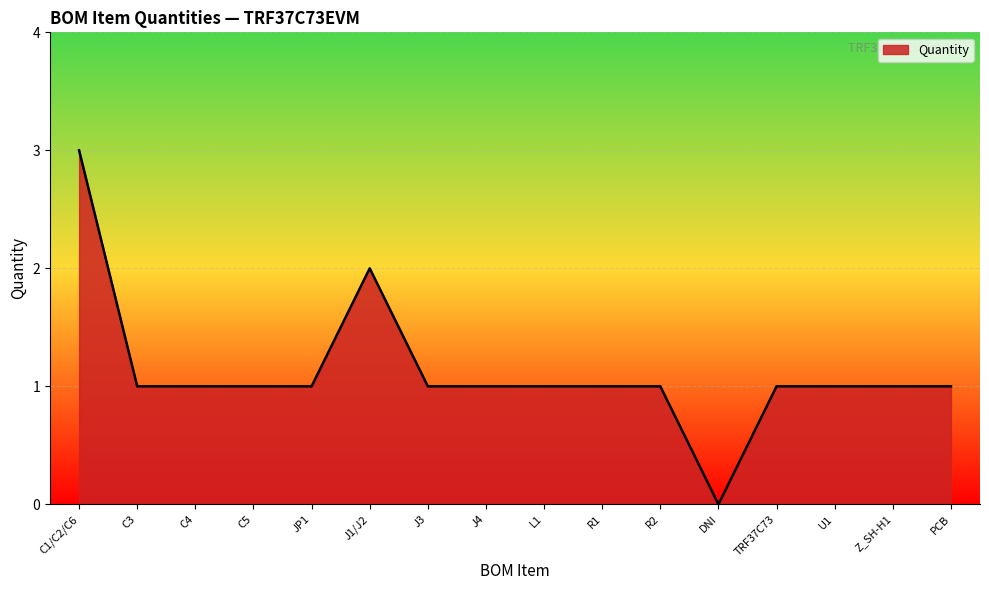

What is the difference between the second highest and second lowest values?

1